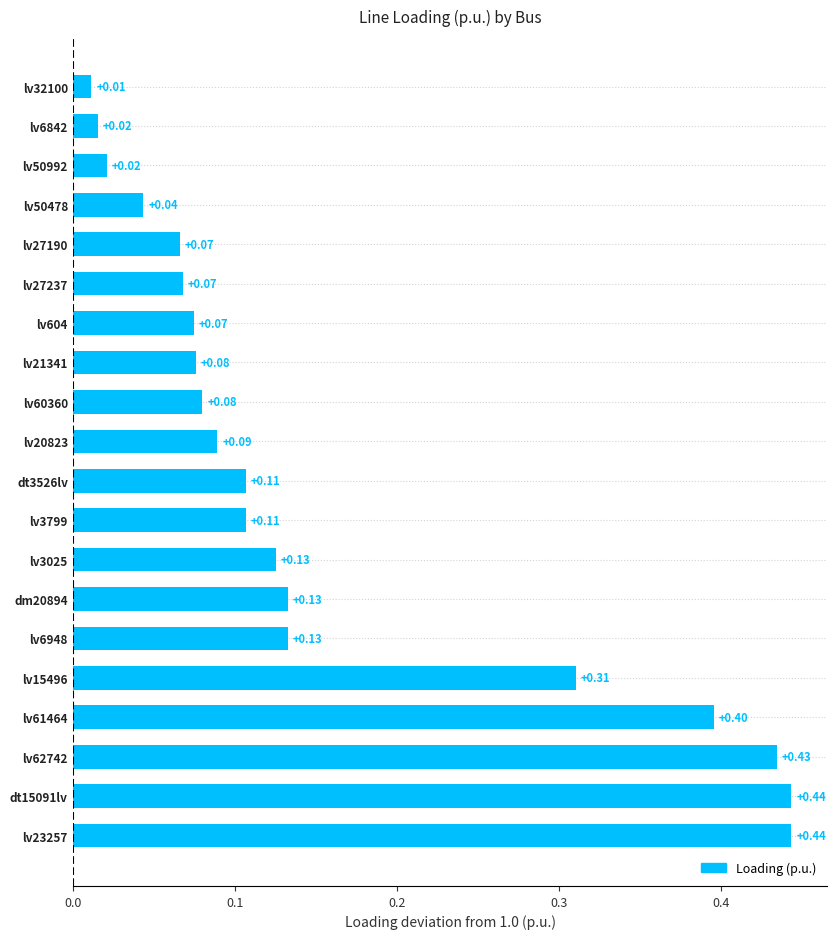

What is the change in value from lv50478 to lv15496?

+0.3